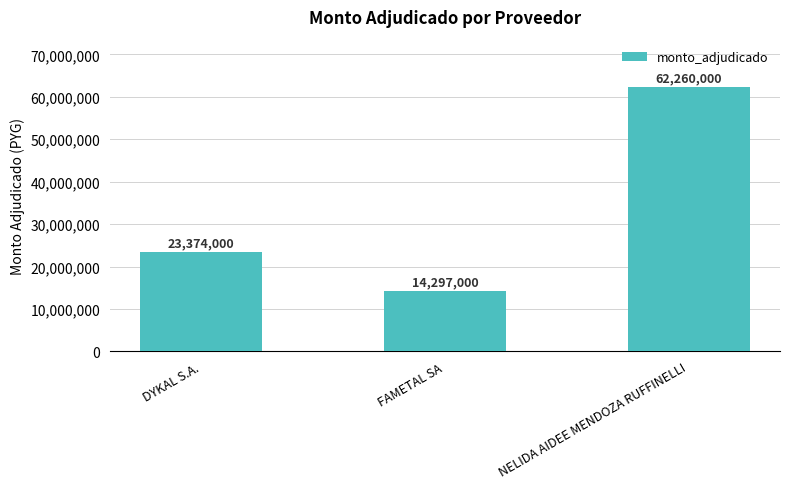

List the labels in order of value, smallest first.

FAMETAL SA, DYKAL S.A., NELIDA AIDEE MENDOZA RUFFINELLI